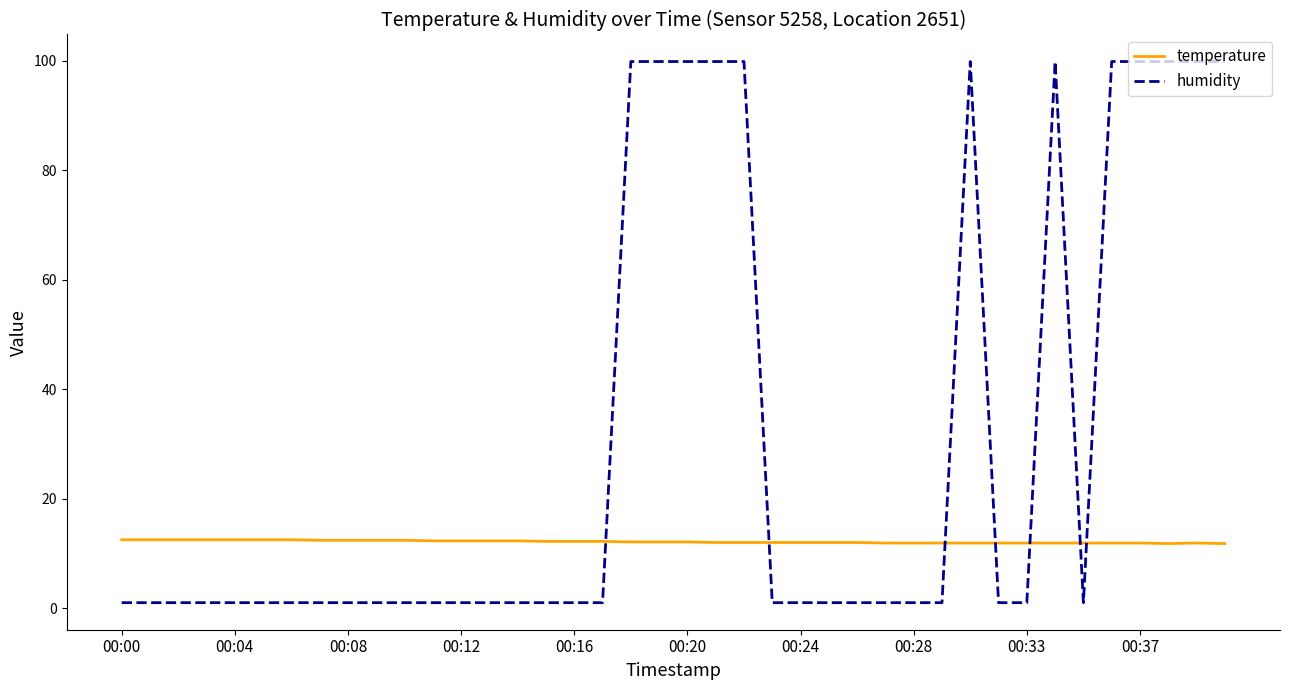

Which series has the widest spread of values?

humidity